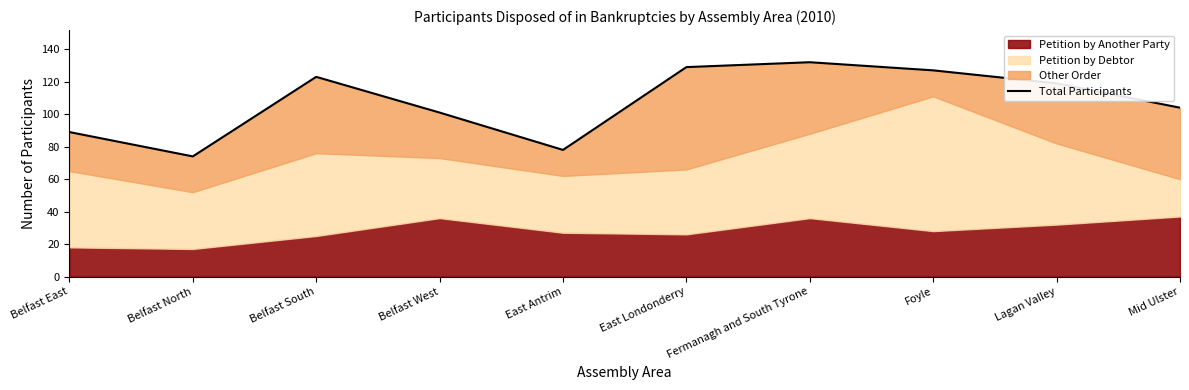

At which category does the chart reach its peak across all series?

Fermanagh and South Tyrone